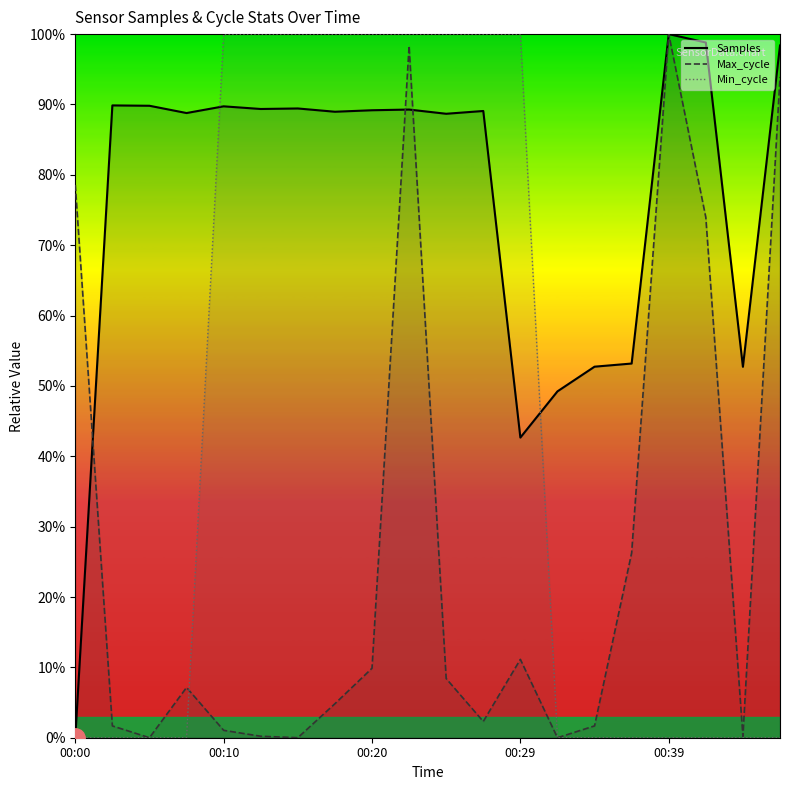

What are all the series names shown in the legend?

Samples, Max_cycle, Min_cycle